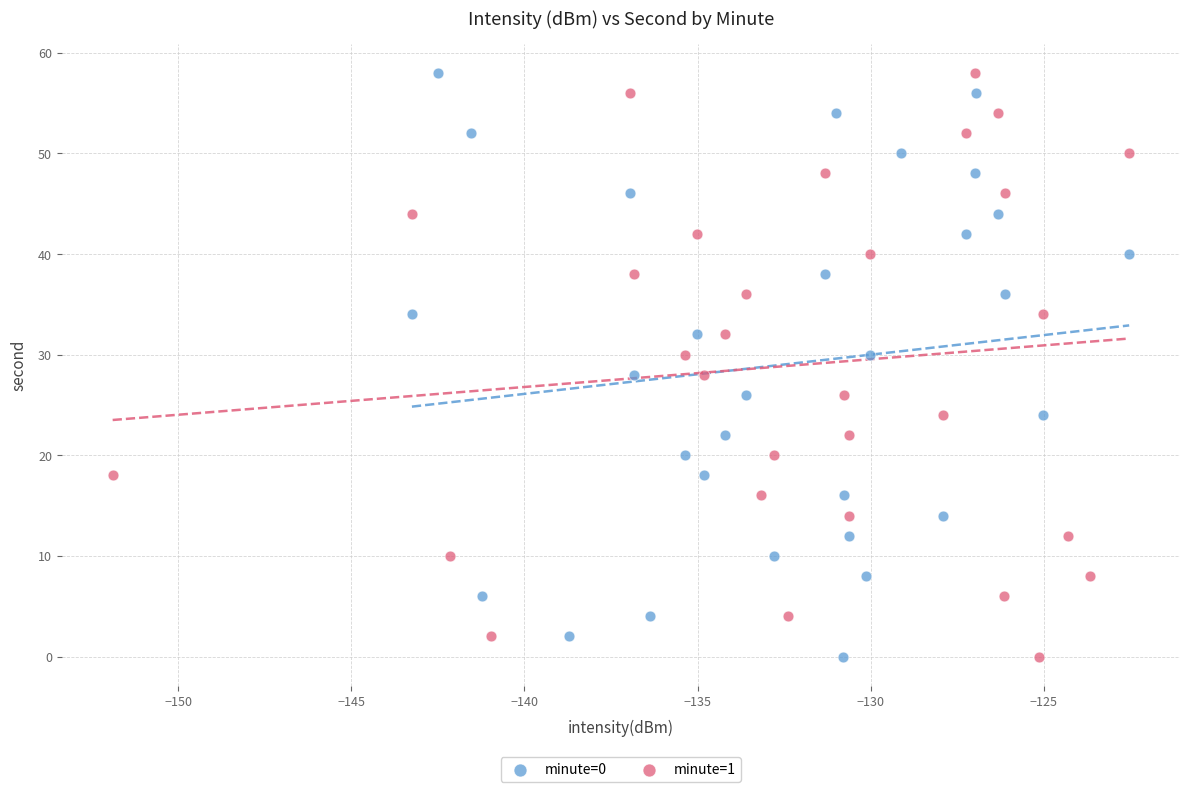

What are all the series names shown in the legend?

minute=0, minute=1